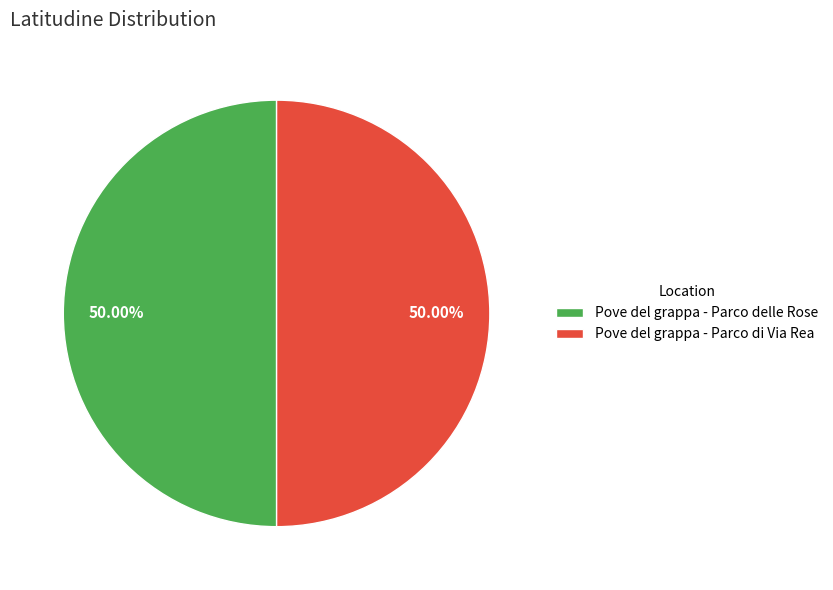

What percentage is the Pove del grappa - Parco di Via Rea slice, to the nearest percent?

50%